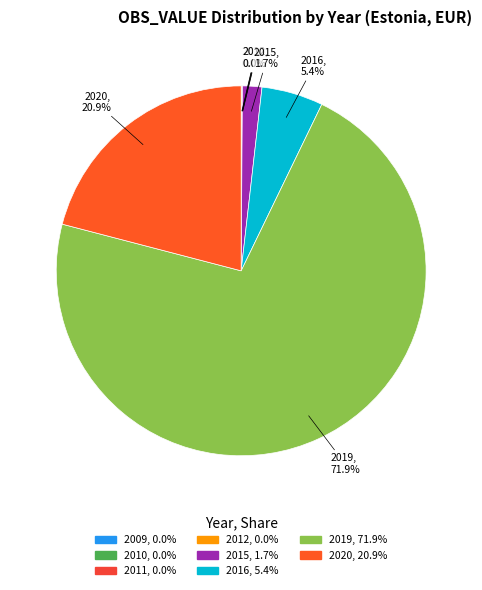

Between 2016 and 2015, which is larger?

2016